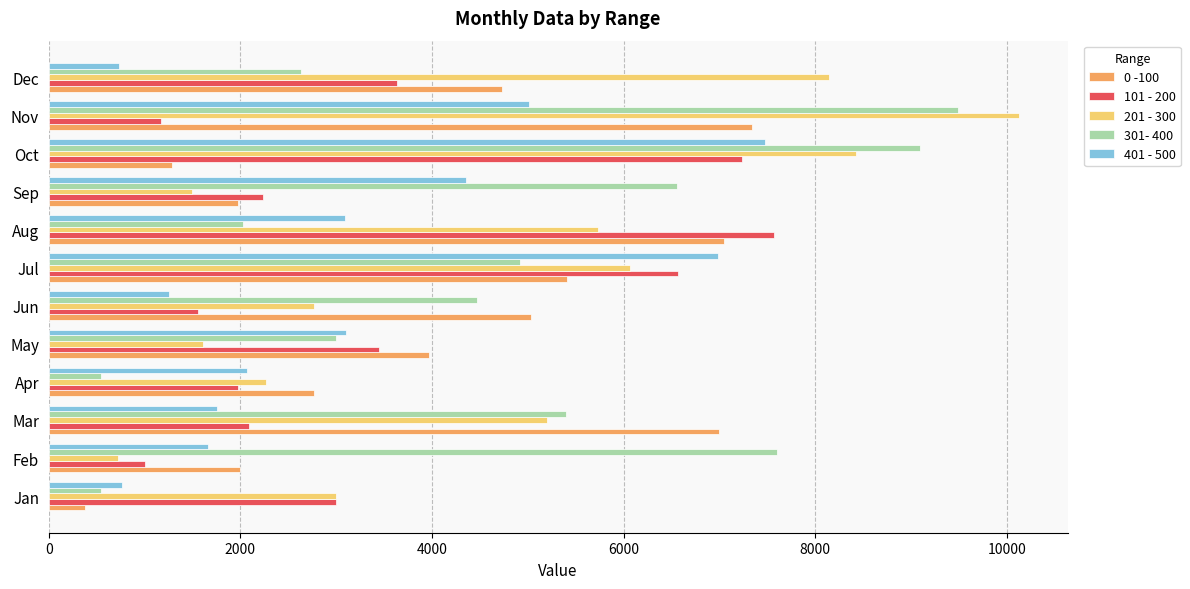

What is the spread (max minus min) of values at Nov?

8956